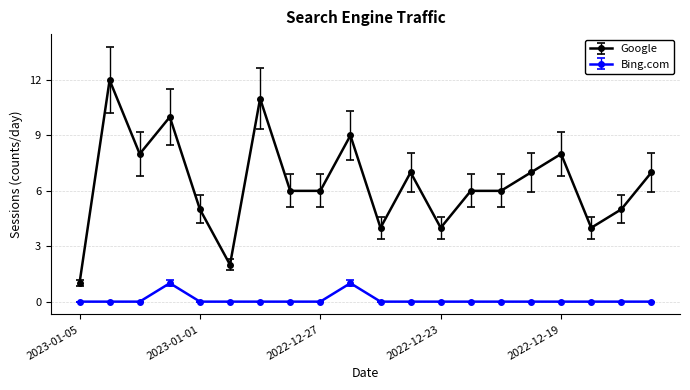

True or false: Bing.com has more than 0 points higher than both neighbors.

True